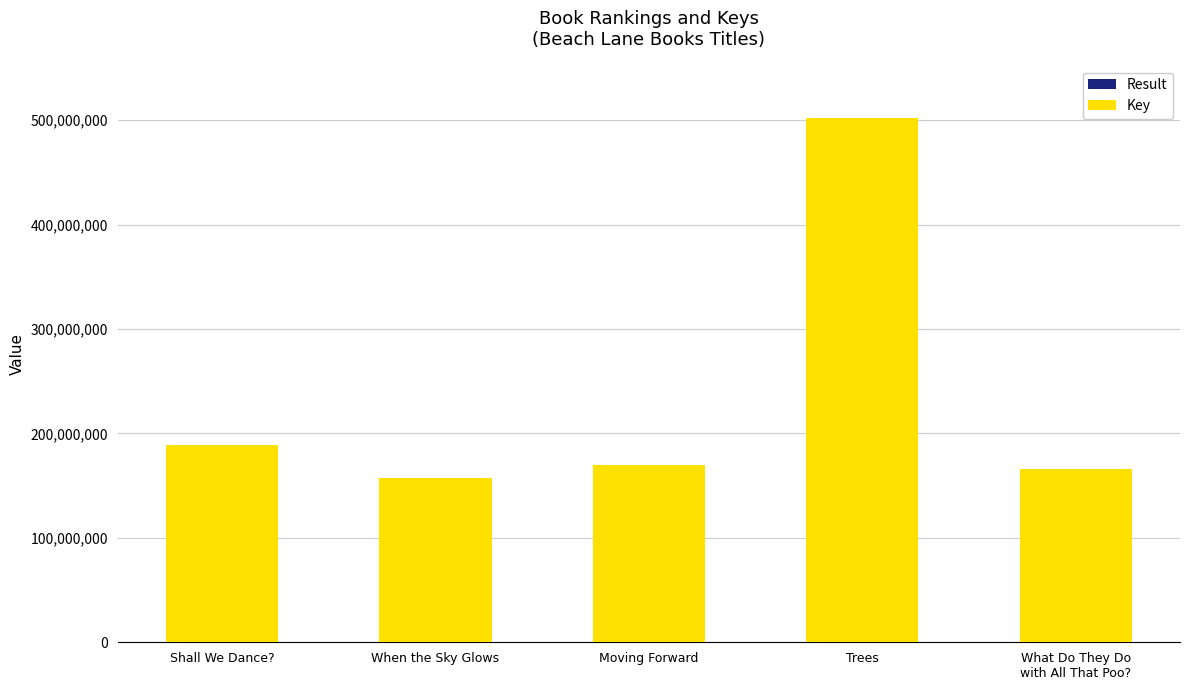

At which category is the sum across all series the highest?

Trees